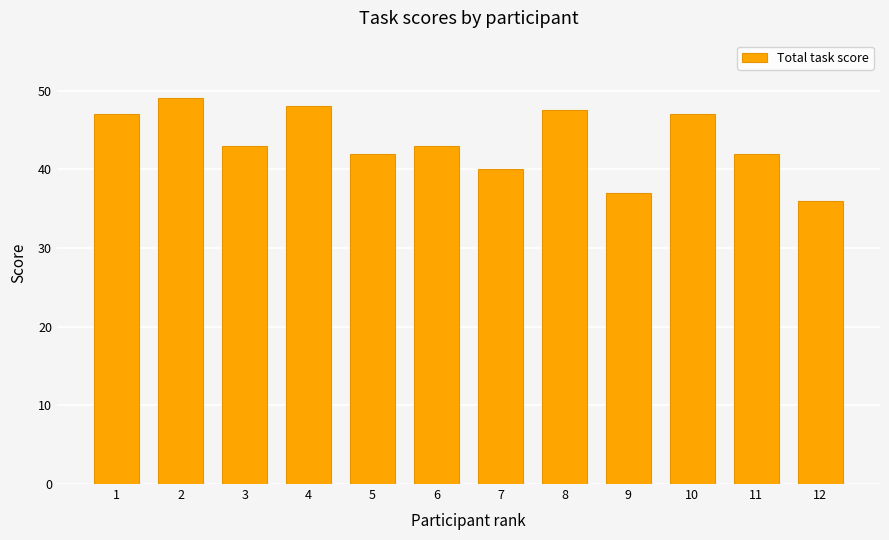

Reading left to right, transcribe all the data shown in this chart.

47.0	49.0	43.0	48.0	42.0	43.0	40.0	47.5	37.0	47.0	42.0	36.0